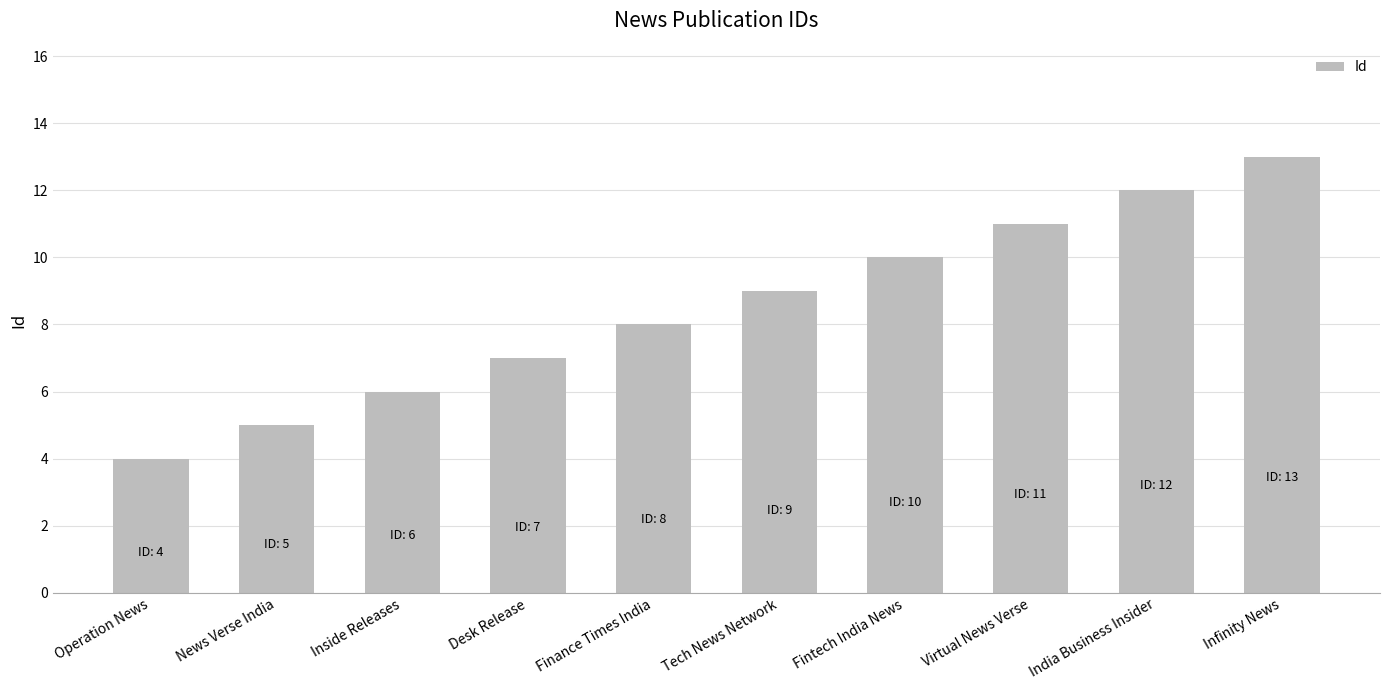

Which category has the highest value across all series?

Infinity News